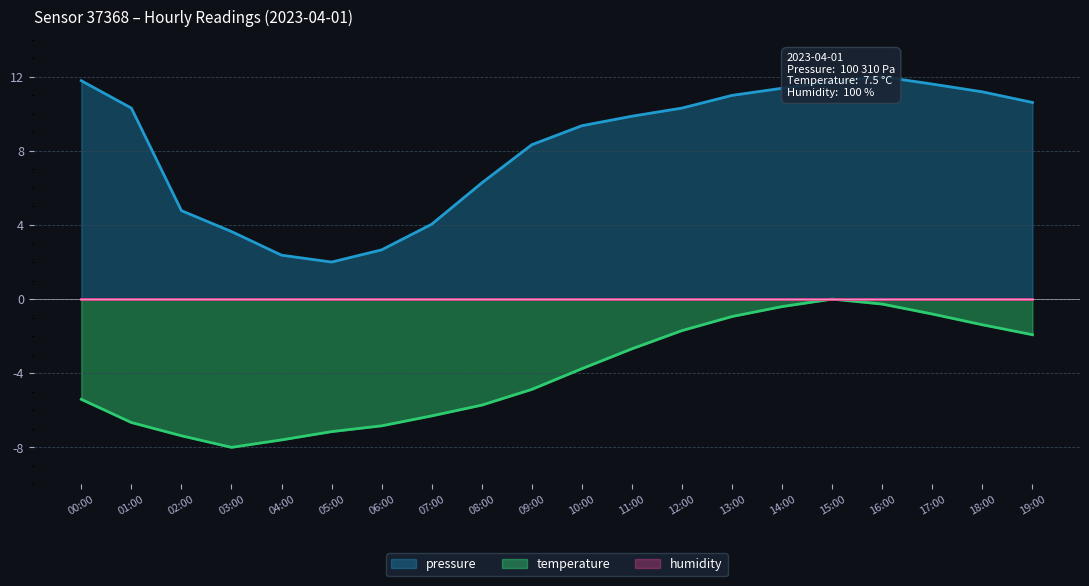

Is the value of temperature at 00:00 greater than the value of pressure at 12:00?

No